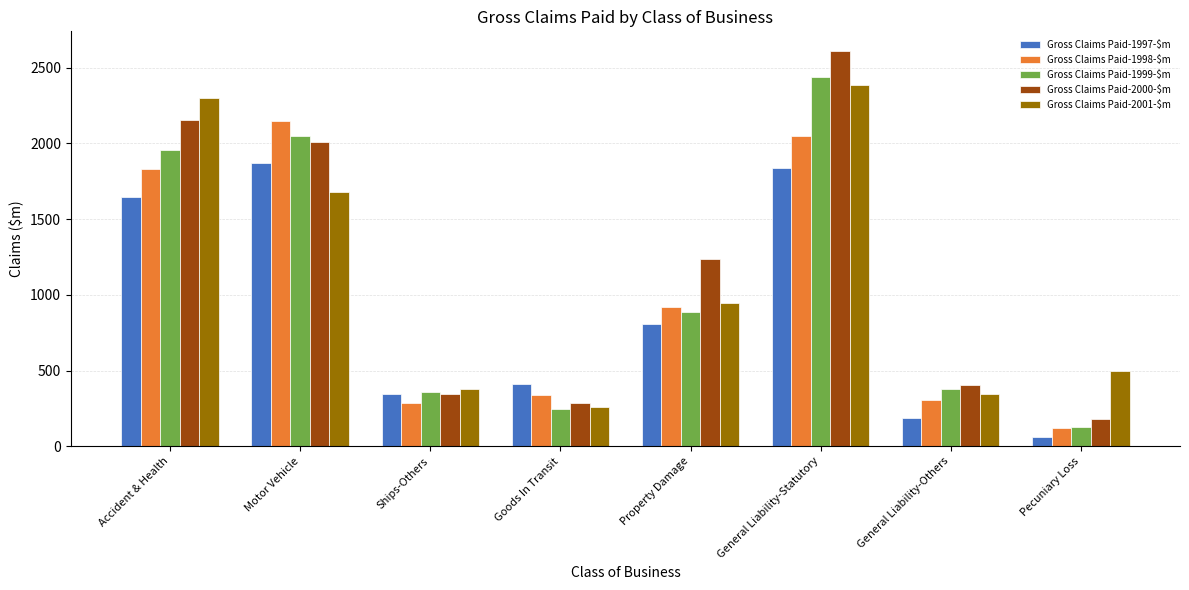

What are all the series names shown in the legend?

Gross Claims Paid-1997-$m, Gross Claims Paid-1998-$m, Gross Claims Paid-1999-$m, Gross Claims Paid-2000-$m, Gross Claims Paid-2001-$m